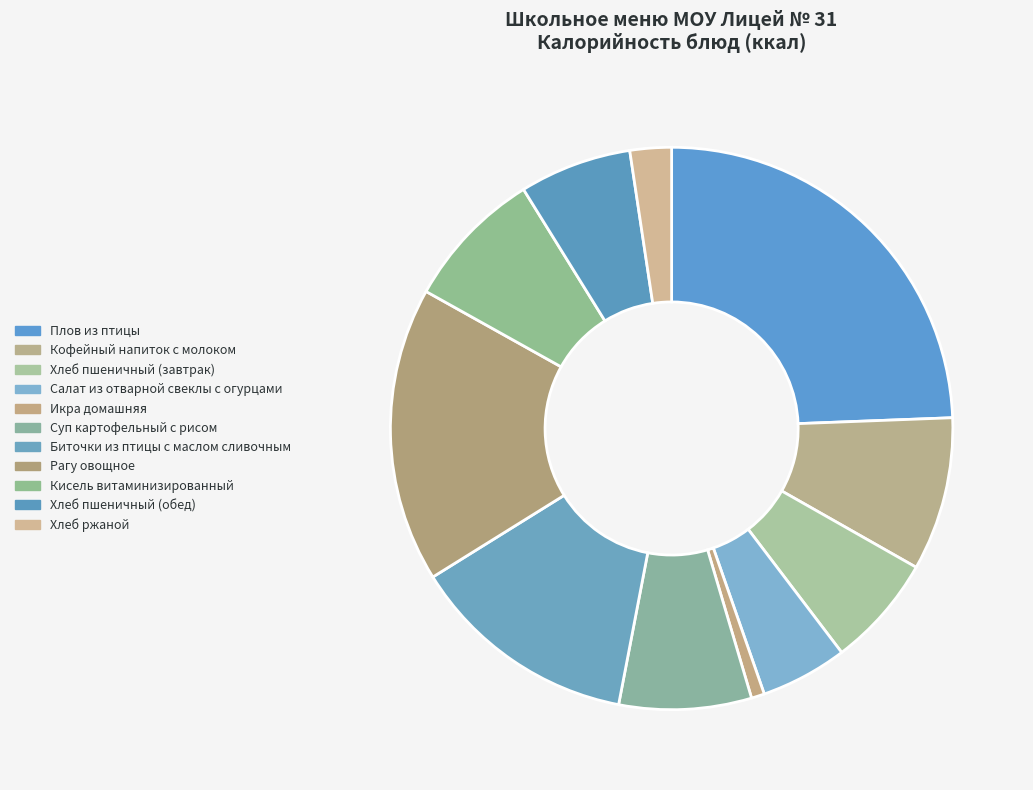

What is the largest slice in the pie chart?

Плов из птицы